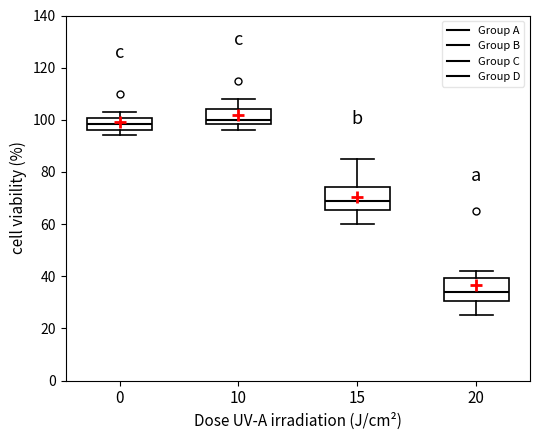

Where does the median line of the box at x = 20 sit on the y-axis? The values are not printed on the chart, so give them approximately, as read against the axis.

34